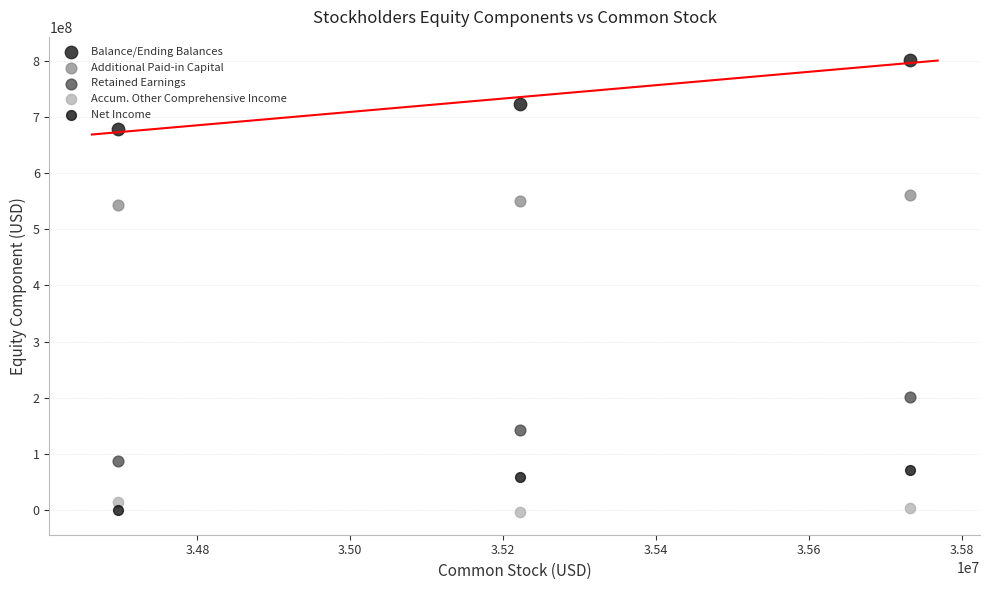

Which series has the widest spread of Y values?

Balance/Ending Balances